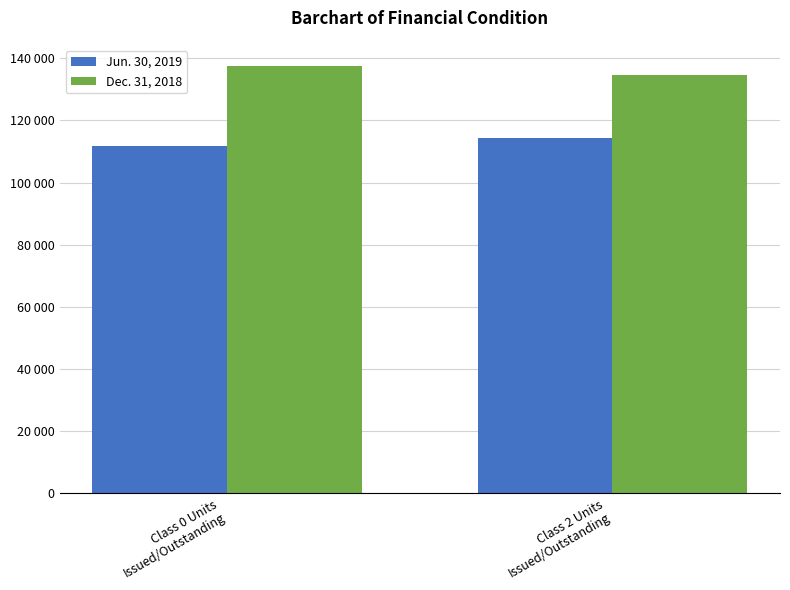

What are all the series names shown in the legend?

Jun. 30, 2019, Dec. 31, 2018